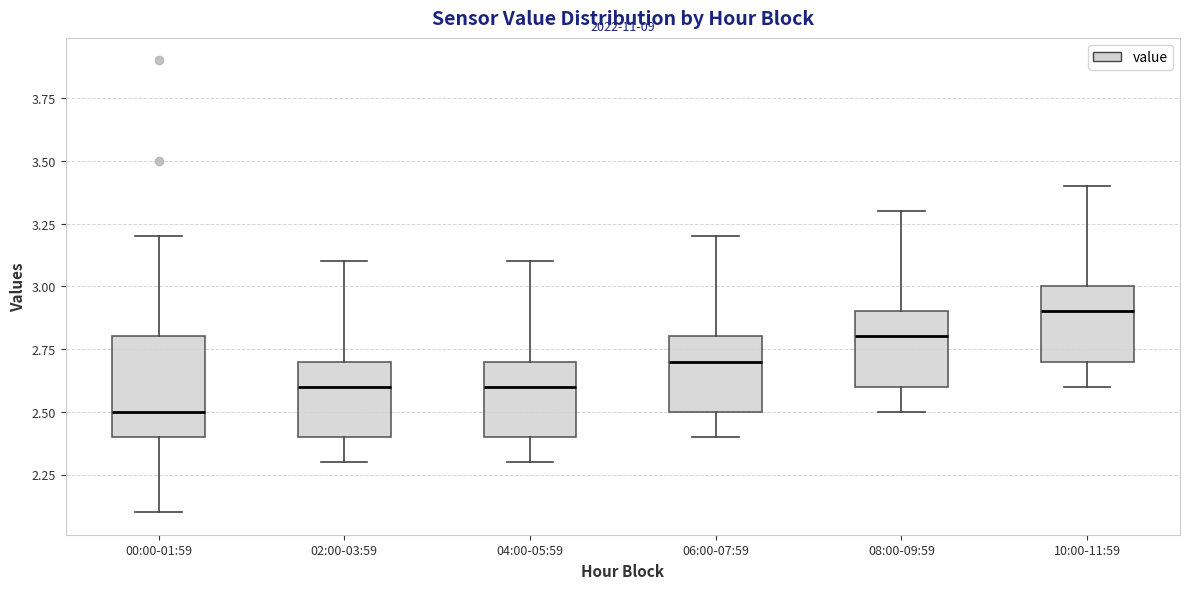

Reading left to right, transcribe this box plot: for each box, give where its median line is, the range the box spans, and where its two whiskers end, as read against the y-axis. The values are not printed on the chart, so give them approximately, as read against the axis.

00:00-01:59: median 2.5, box 2.4 to 2.8, whiskers 2.1 to 3.2
02:00-03:59: median 2.6, box 2.4 to 2.7, whiskers 2.3 to 3.1
04:00-05:59: median 2.6, box 2.4 to 2.7, whiskers 2.3 to 3.1
06:00-07:59: median 2.7, box 2.5 to 2.8, whiskers 2.4 to 3.2
08:00-09:59: median 2.8, box 2.6 to 2.9, whiskers 2.5 to 3.3
10:00-11:59: median 2.9, box 2.7 to 3.0, whiskers 2.6 to 3.4